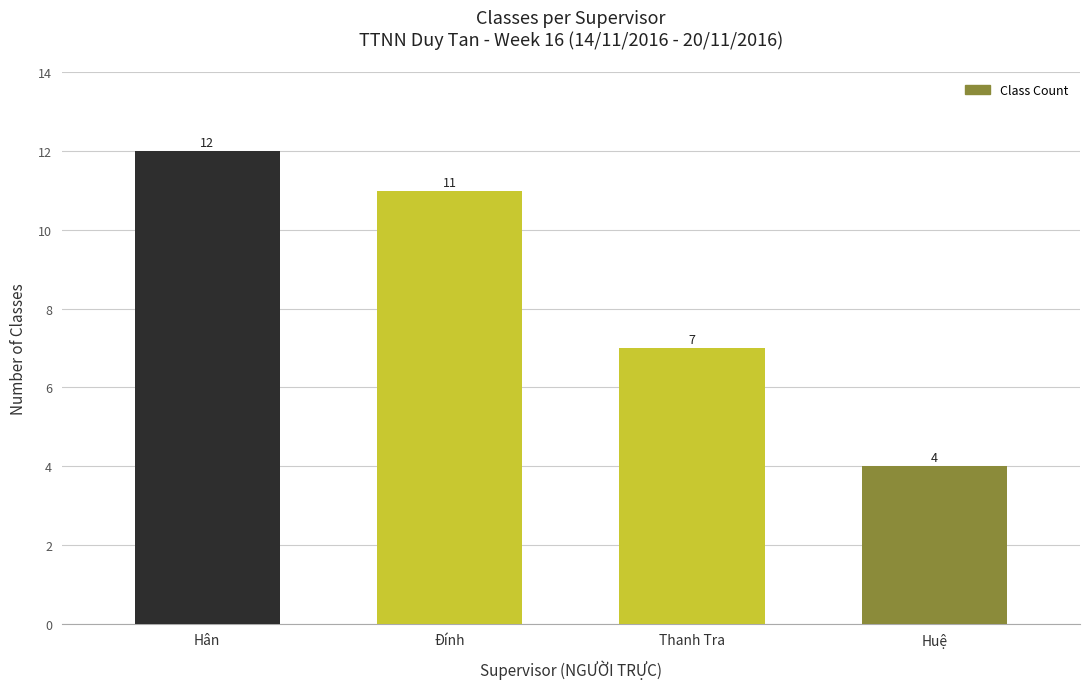

Count the values in the range 7 to 12.

3